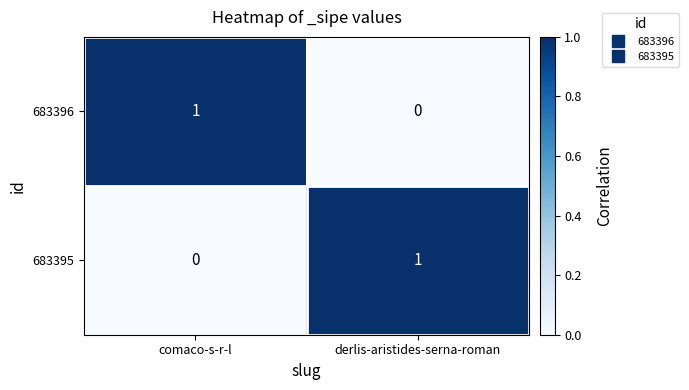

Is the value of 683396 at derlis-aristides-serna-roman greater than the value of 683395 at derlis-aristides-serna-roman?

No